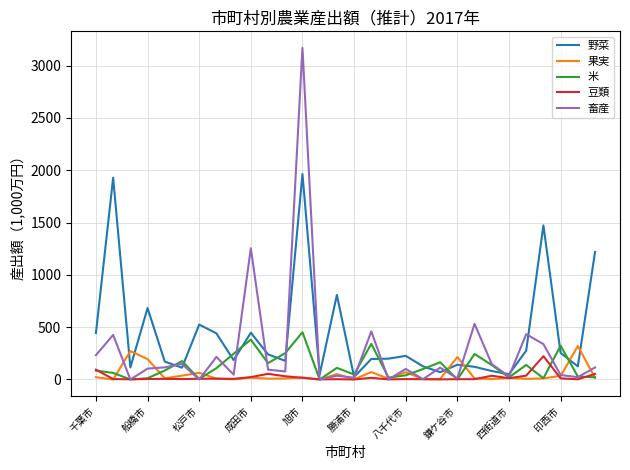

Which series has the widest spread of values?

畜産